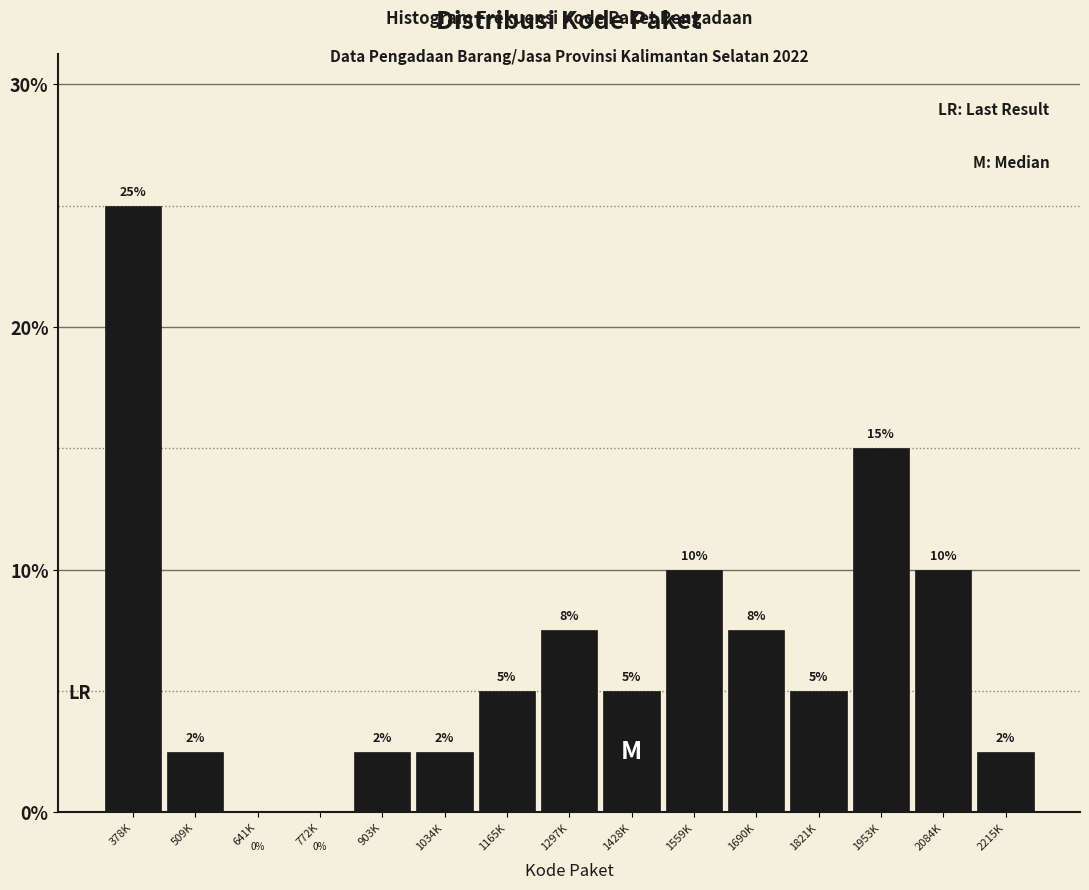

Which has a higher value, 378K or 1690K?

378K